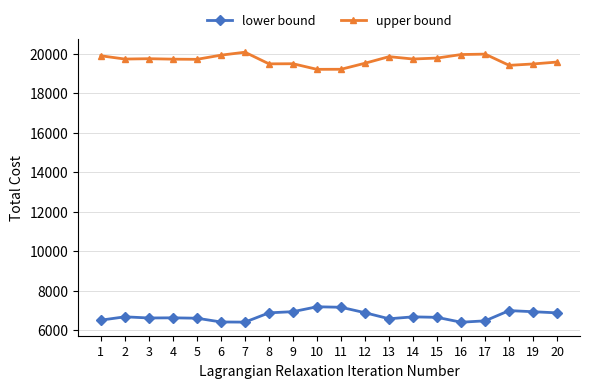

List the series in order of their overall mean, highest first.

upper bound, lower bound